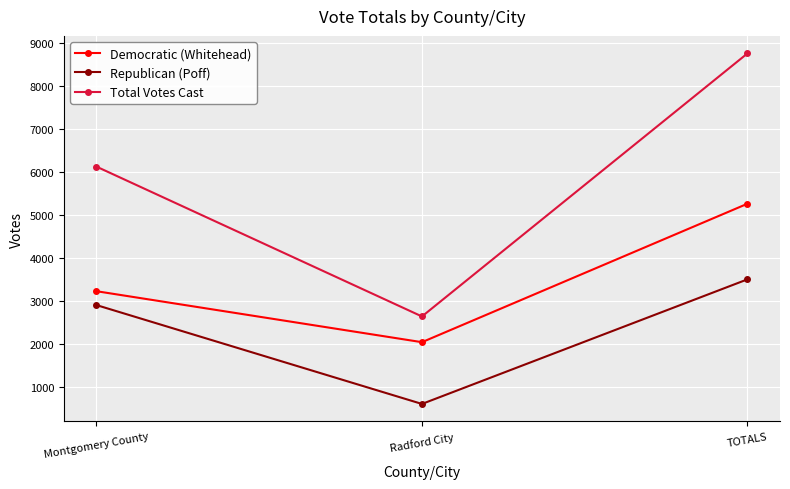

What is the approximate value of Democratic (Whitehead) at Radford City, to the nearest 100?

2000